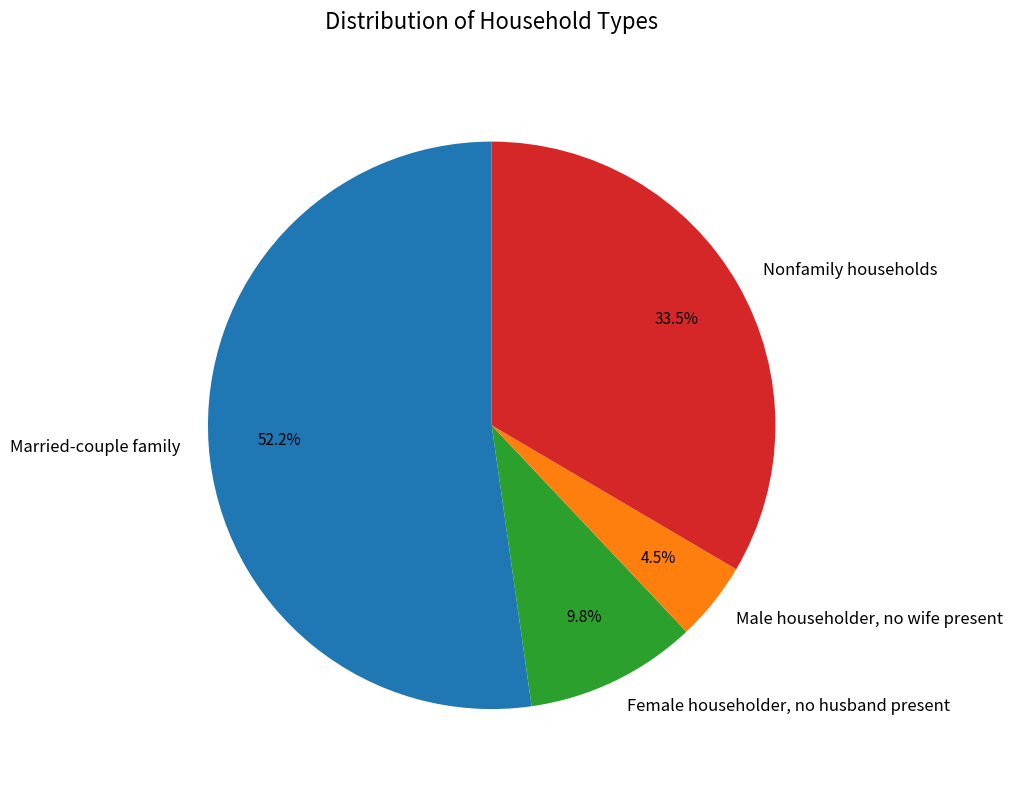

What is the largest slice in the pie chart?

Married-couple family